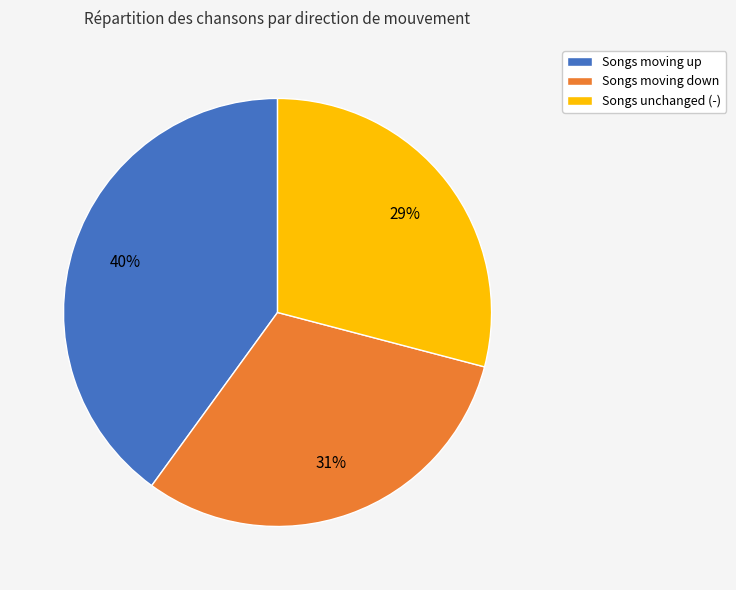

What is the largest slice in the pie chart?

Songs moving up